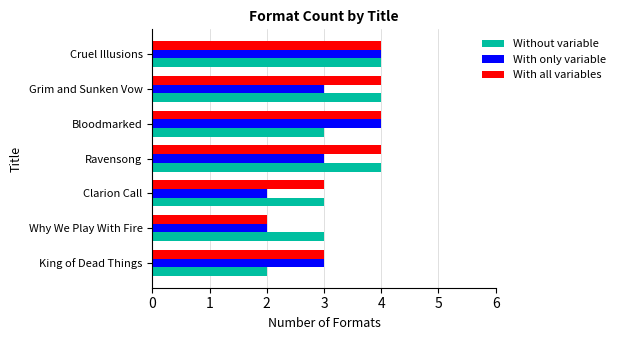

What is the average value of the With all variables series?

3